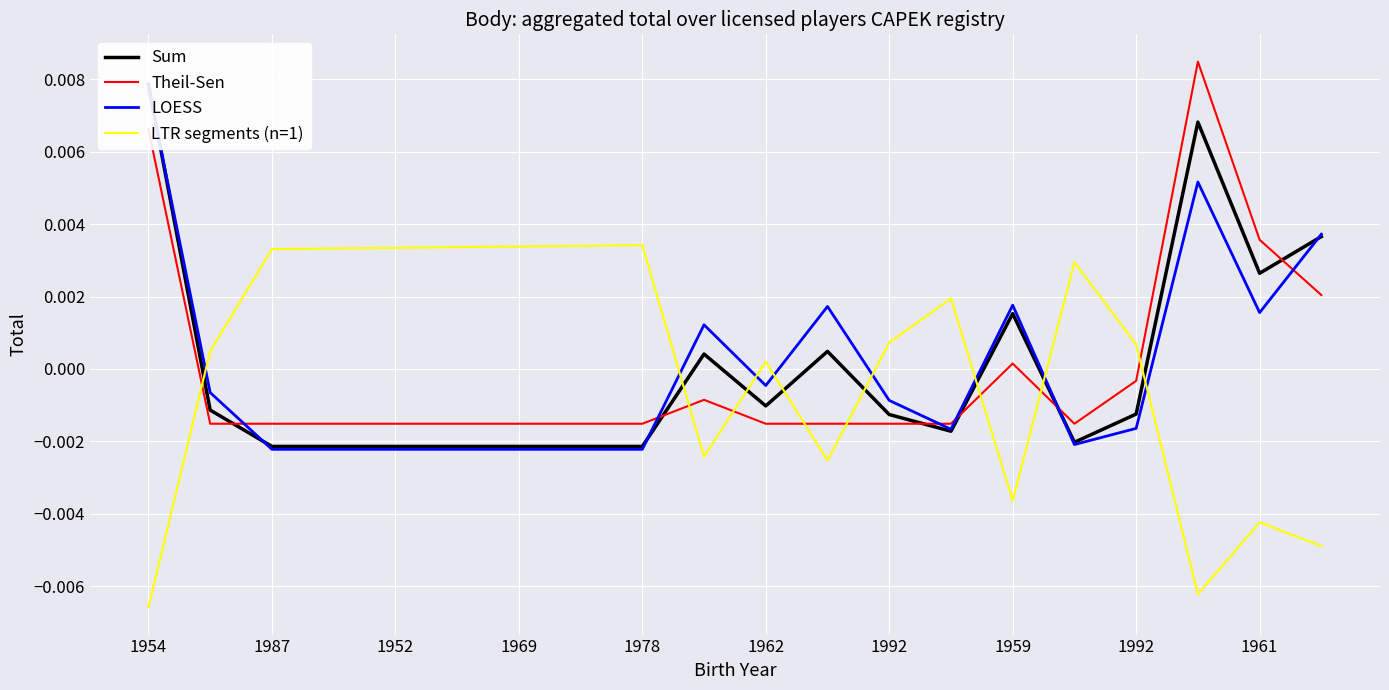

True or false: LTR segments (n=1) has more than 1 interior local peaks.

True